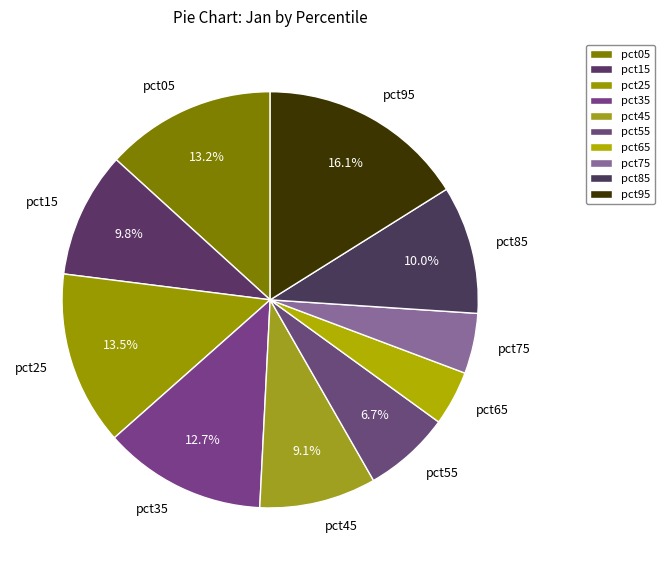

To the nearest percent, what is the average slice percentage?

10%